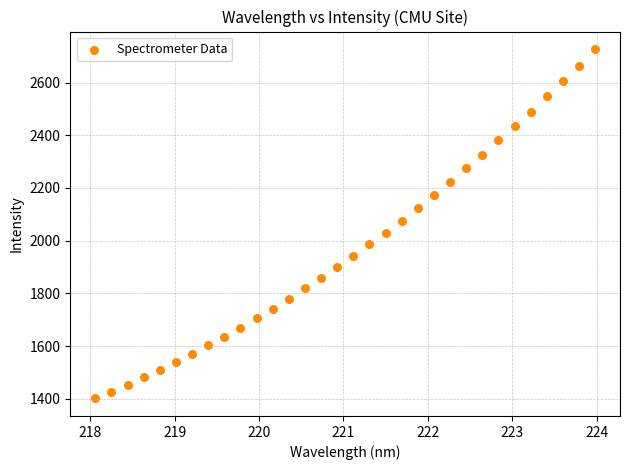

What is the range of X values (max minus min)?

5.9